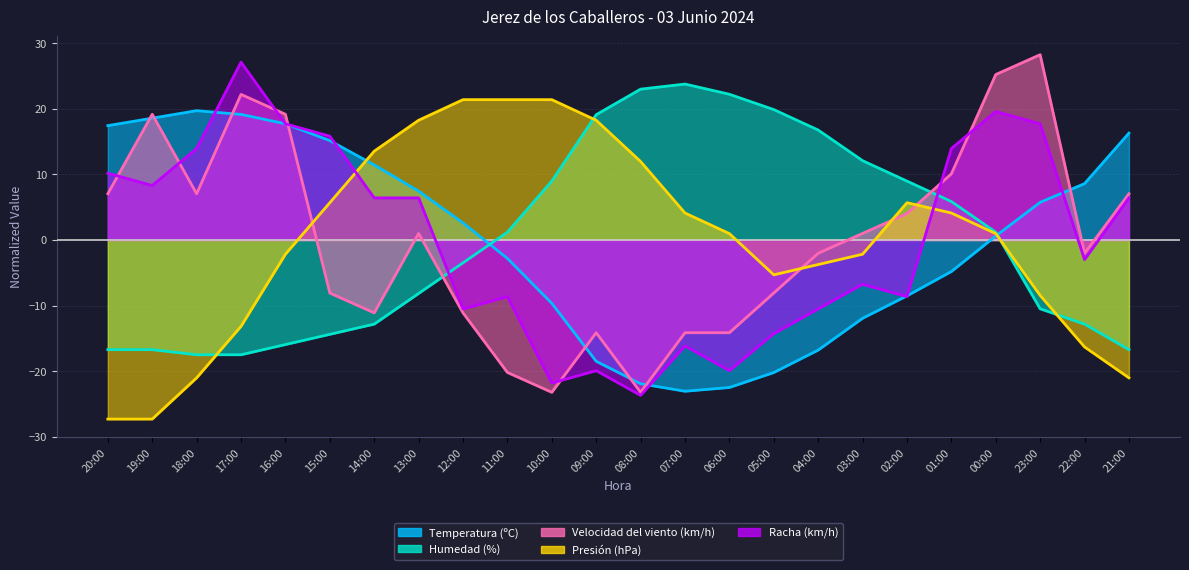

At which label does Humedad (%) first exceed 1?

11:00